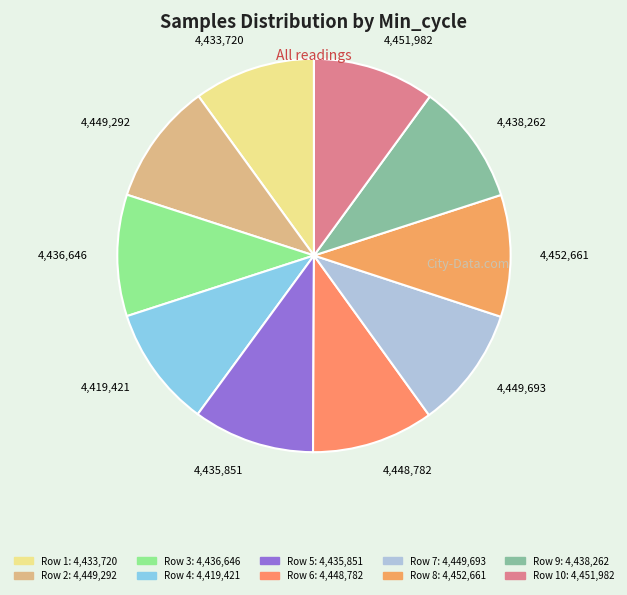

Is the sum of 4,433,720 and 4,419,421 greater than half?

No